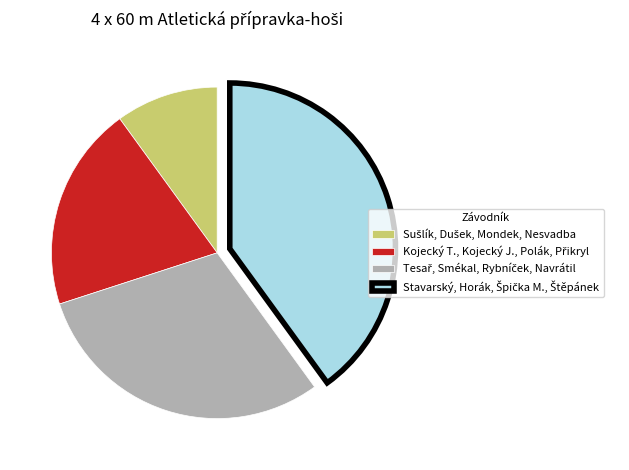

Is there a majority slice in this chart?

No